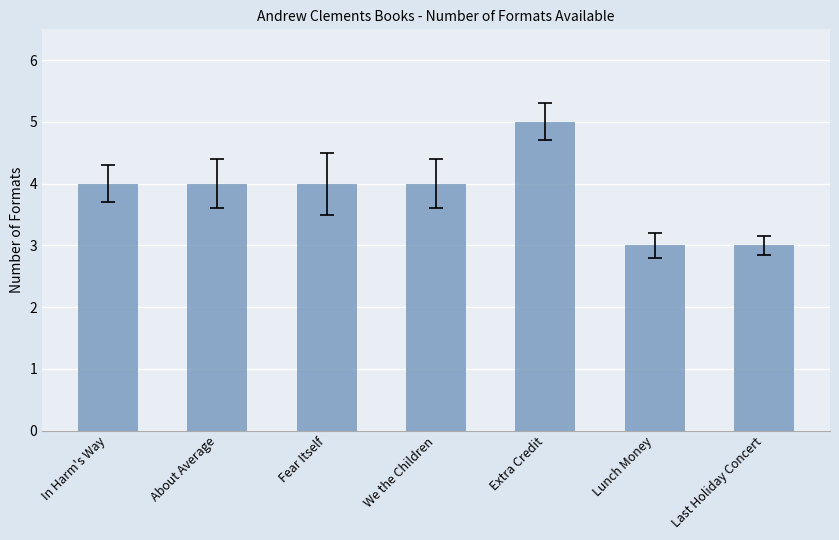

What is the approximate value at About Average?

4